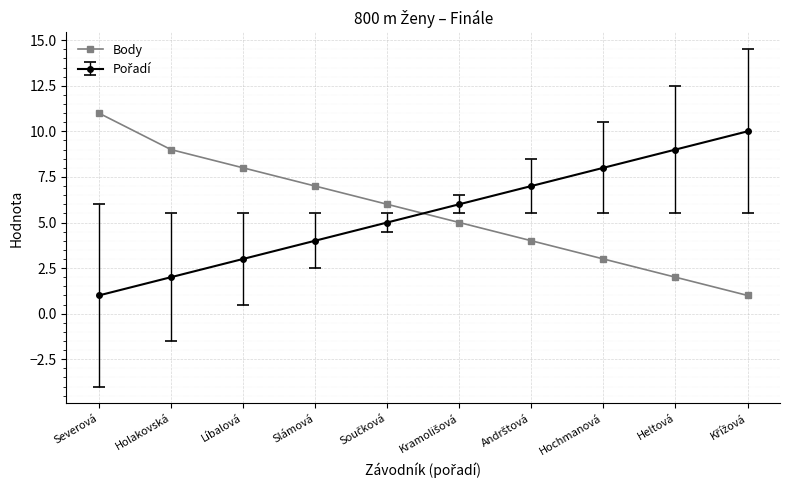

The value of Body at Severová is 6. True or false?

False